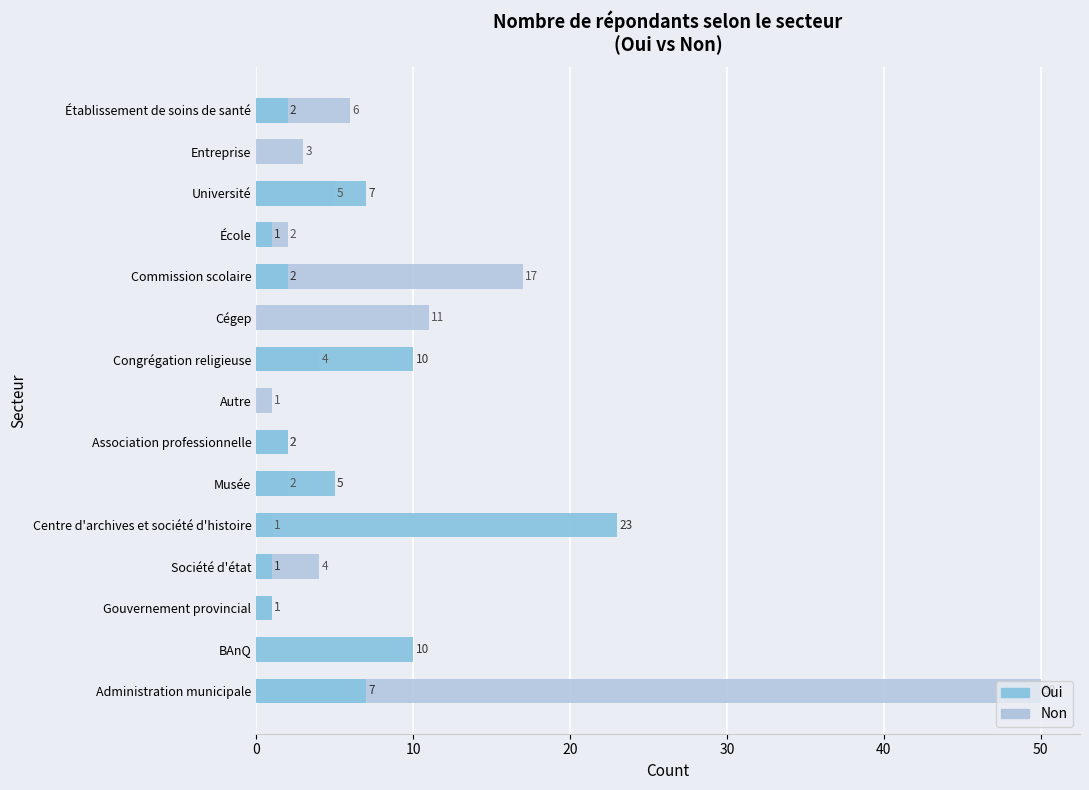

How many positive values does the Non series have?

14